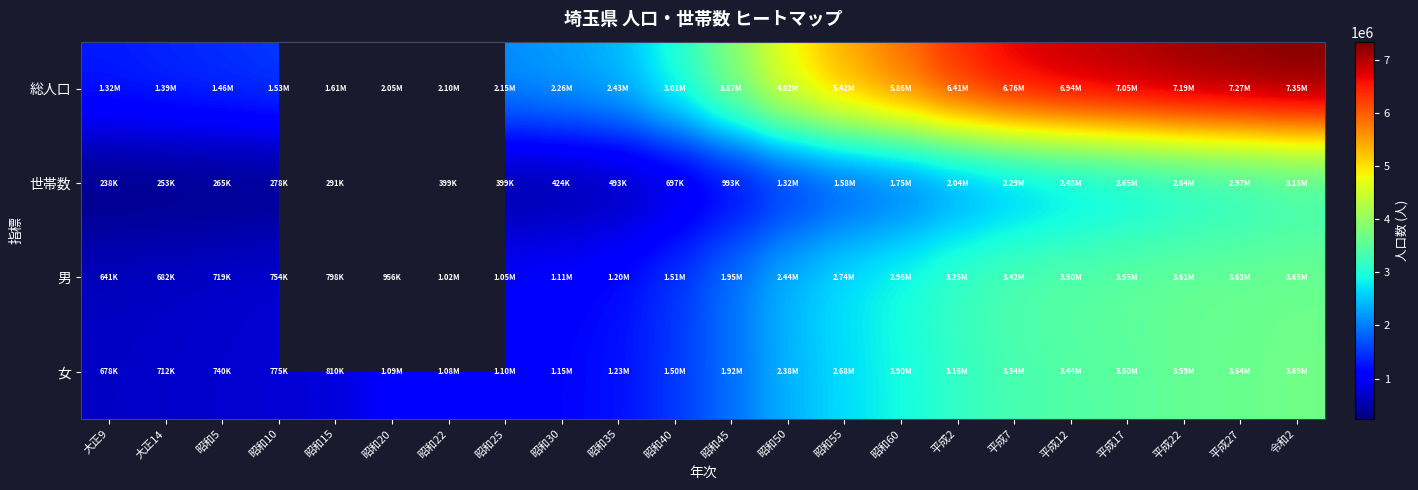

The 世帯数 series shows 203686.3 at 昭和22. True or false?

False